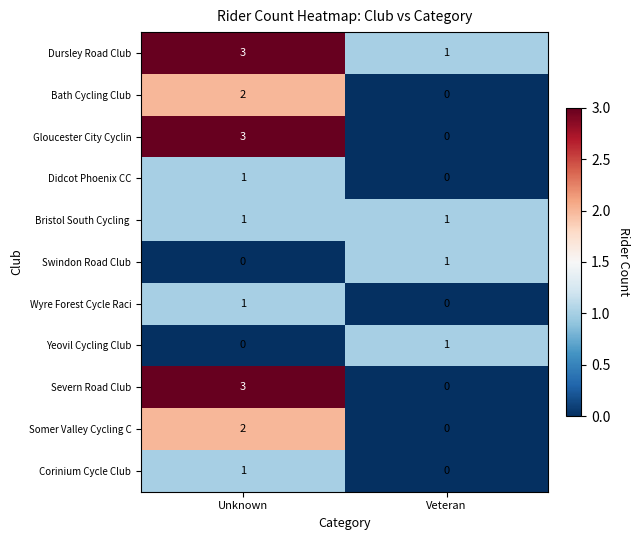

What is the difference between the highest and lowest values at Unknown?

3